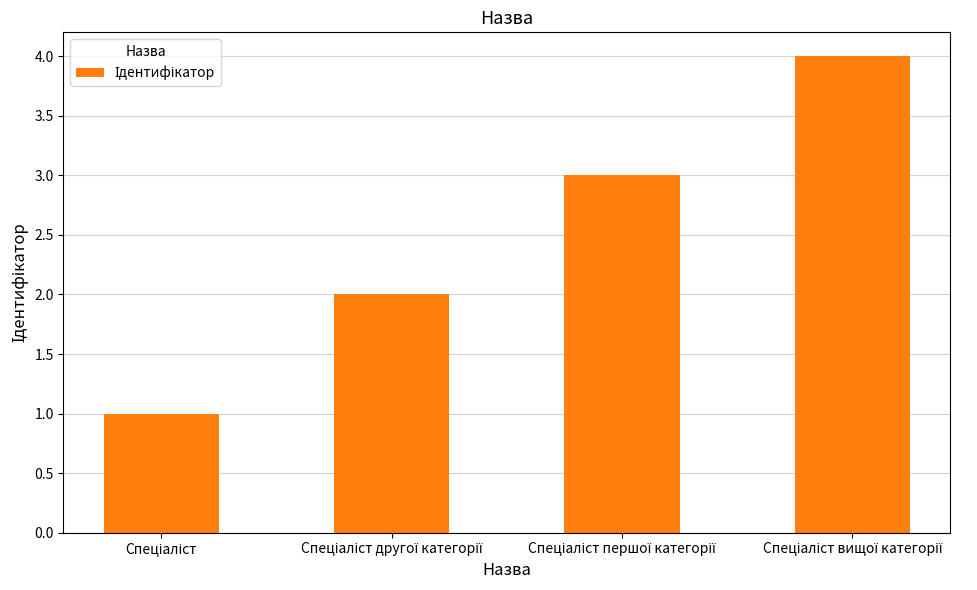

What is the maximum value shown in the chart?

4